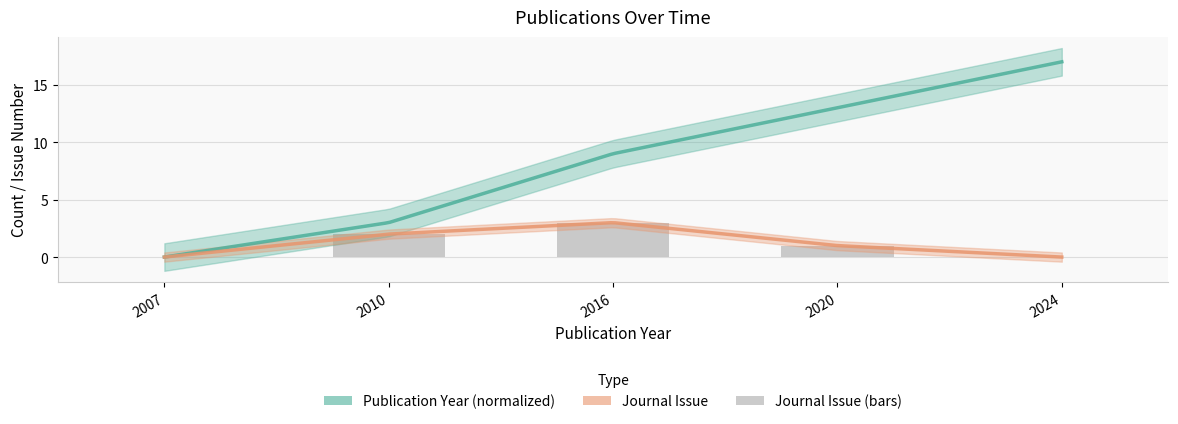

At which label does the data first exceed 1?

2010